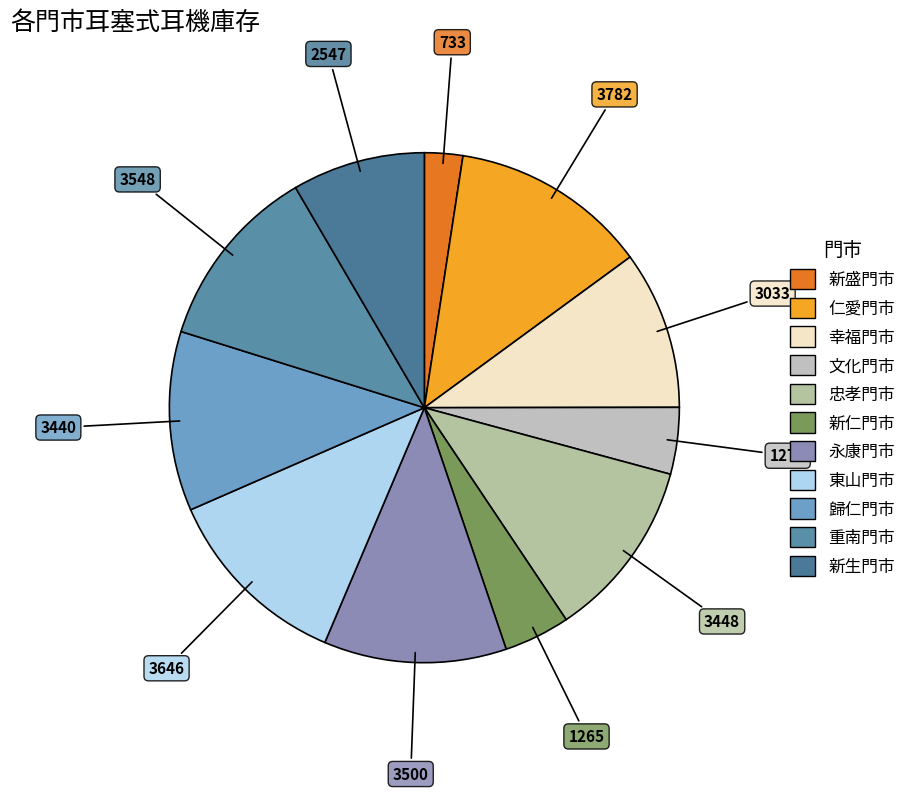

The 忠孝門市 slice represents 26% of the pie. True or false?

False